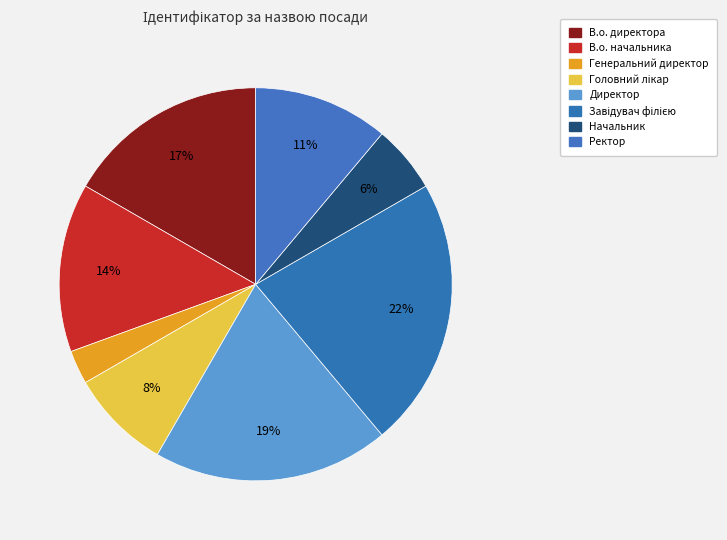

Count the number of slices in the pie.

8